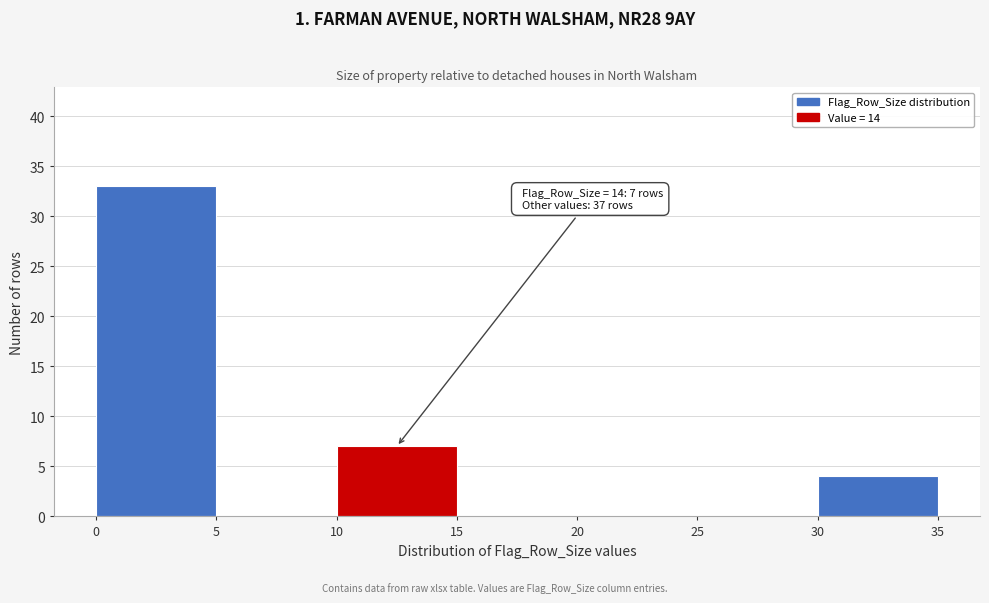

Which range on the x-axis has the tallest bar?

0 to 5